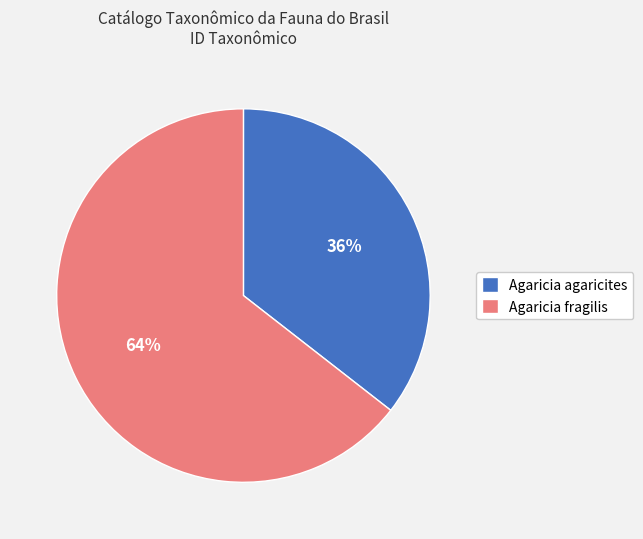

To the nearest percent, what portion does Agaricia agaricites represent?

36%